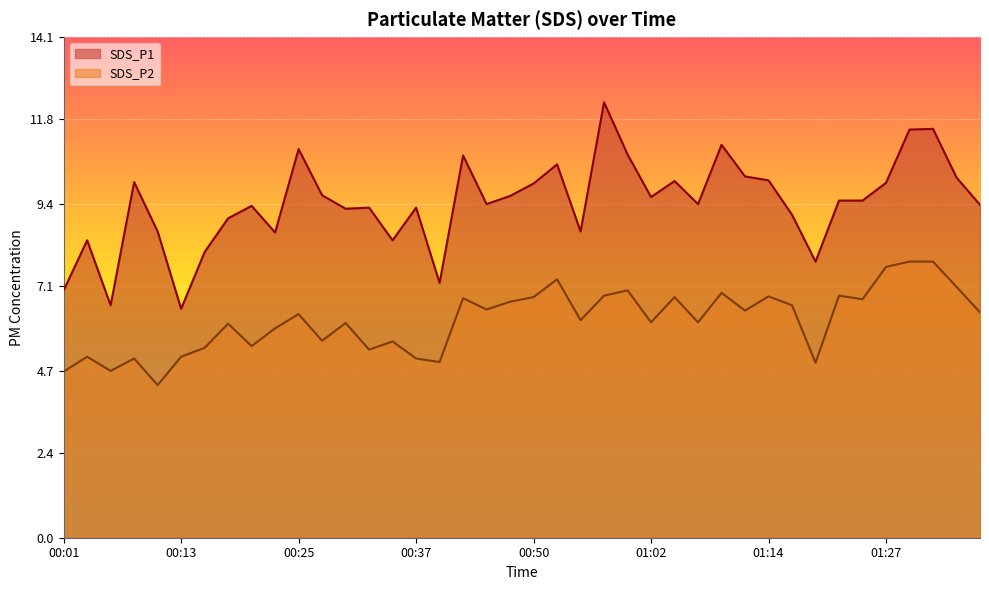

The SDS_P1 series shows 7.0 at 00:01. True or false?

True